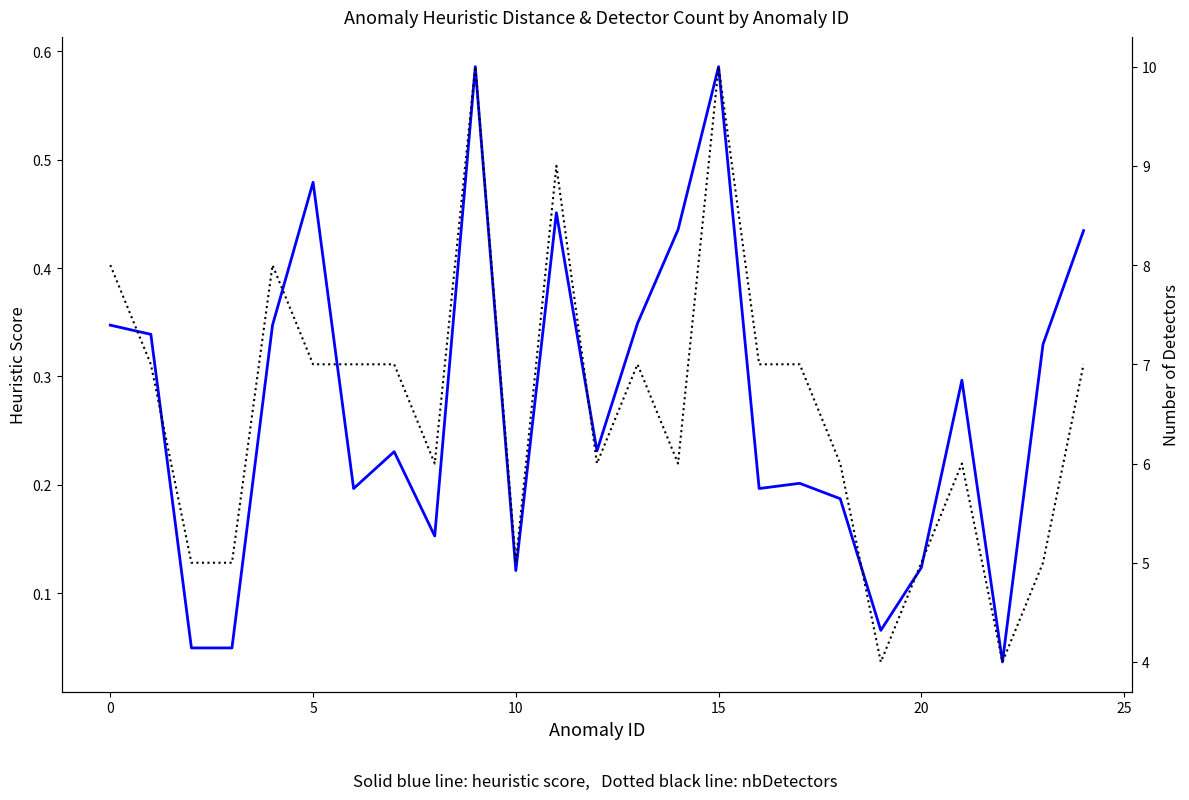

What is the label of the 14th point from the right?

11